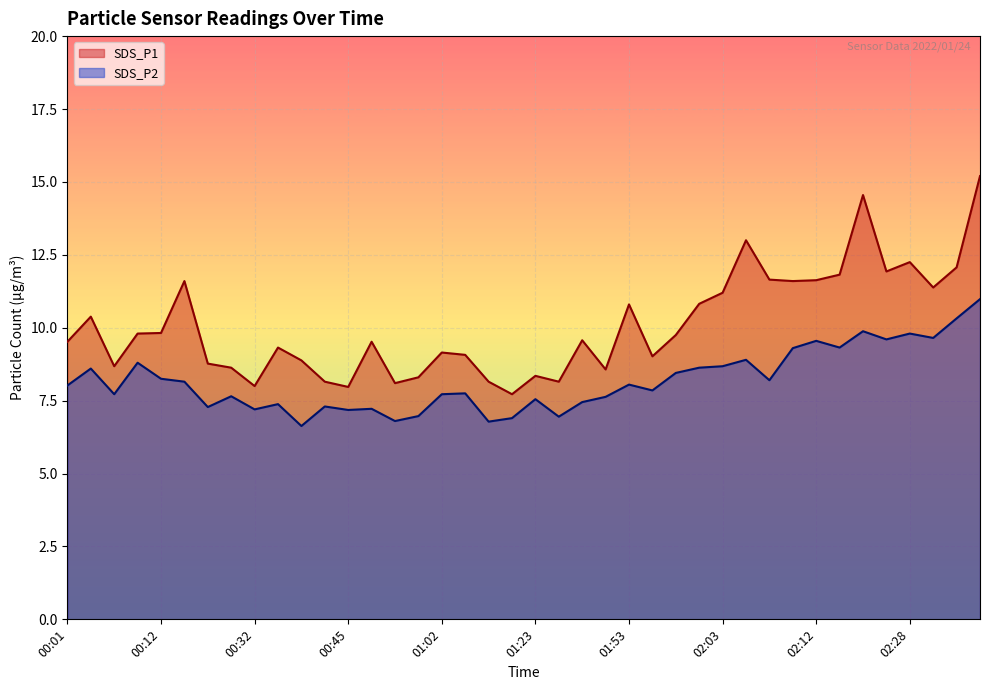

What is the average value of the SDS_P1 series?

10.1